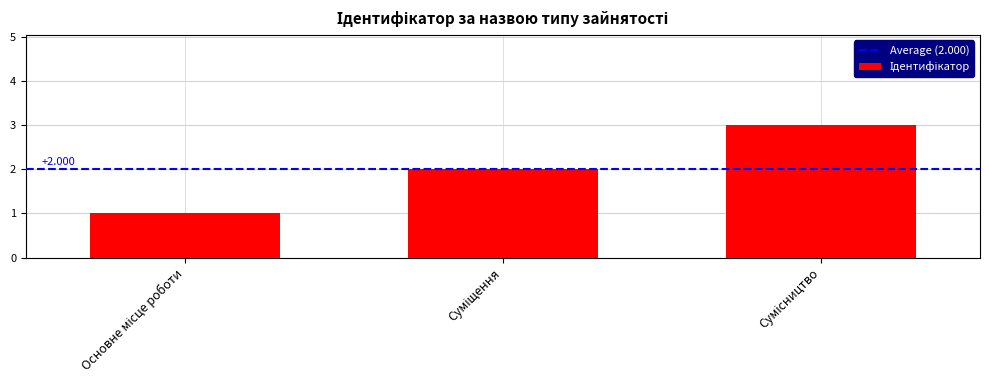

What value does the data have at Основне місце роботи?

1